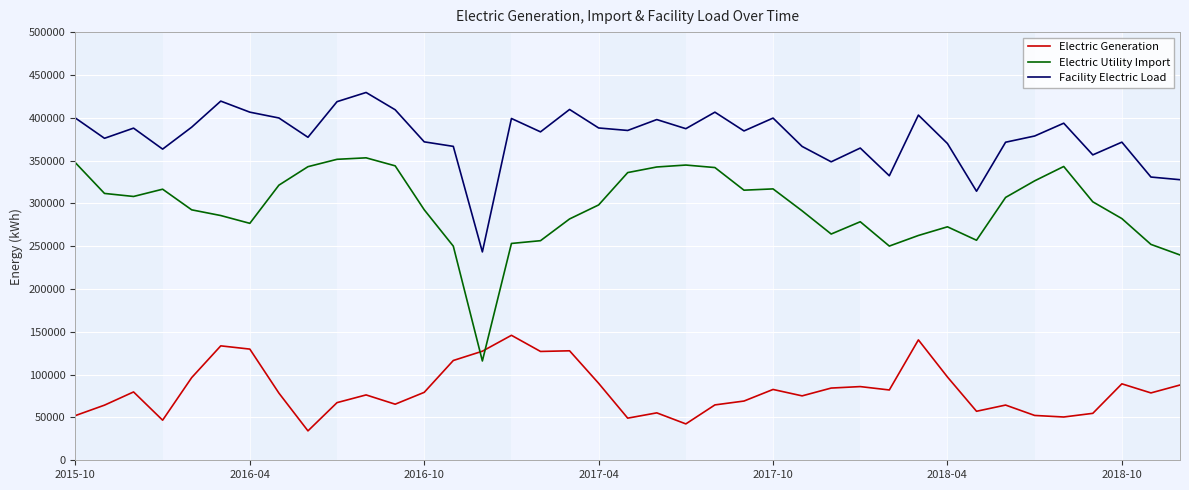

What is the maximum value for Facility Electric Load?

429513.3